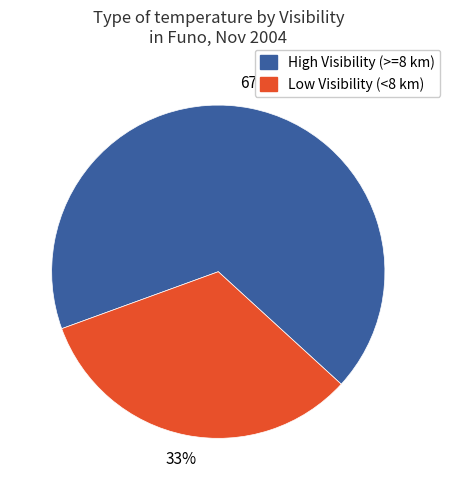

To the nearest percent, what is the average slice percentage?

50%